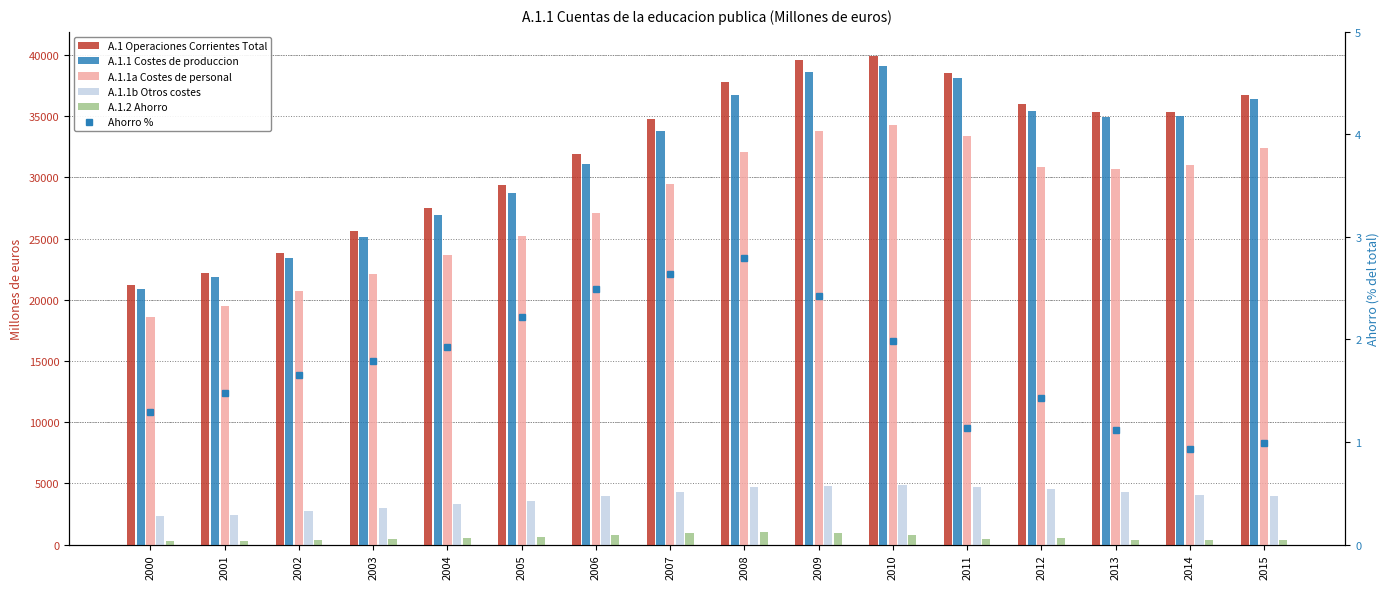

At which label does A.1 Operaciones Corrientes Total reach its minimum?

2000